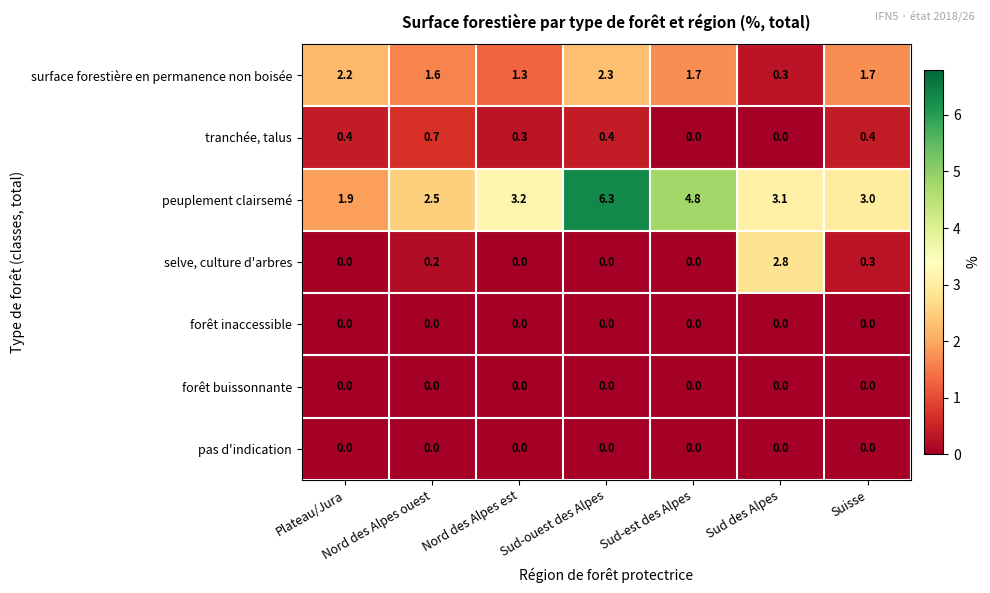

What is the total value across all series at Suisse?

5.4